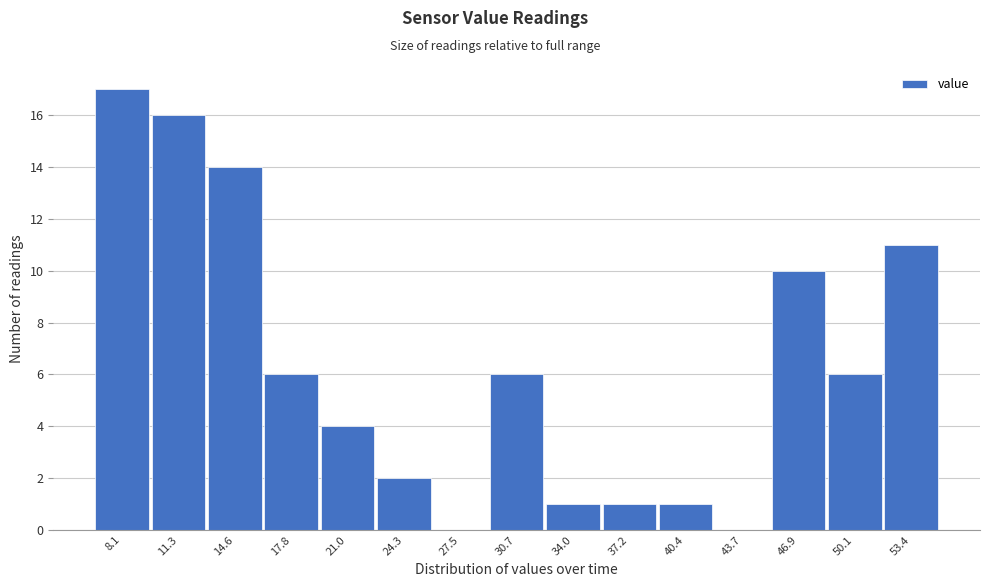

Reading left to right, transcribe all the data shown in this chart.

8.1=17	11.3=16	14.6=14	17.8=6	21.0=4	24.3=2	27.5=0	30.7=6	34.0=1	37.2=1	40.4=1	43.7=0	46.9=10	50.1=6	53.4=11